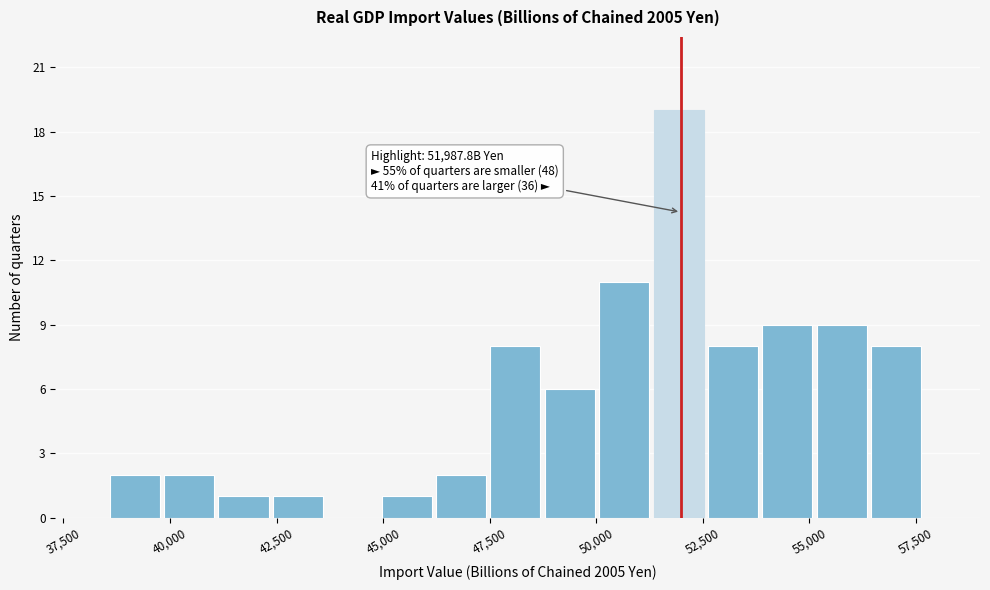

Read against the x-axis, roughly where is the centre of the tallest bar?

52000